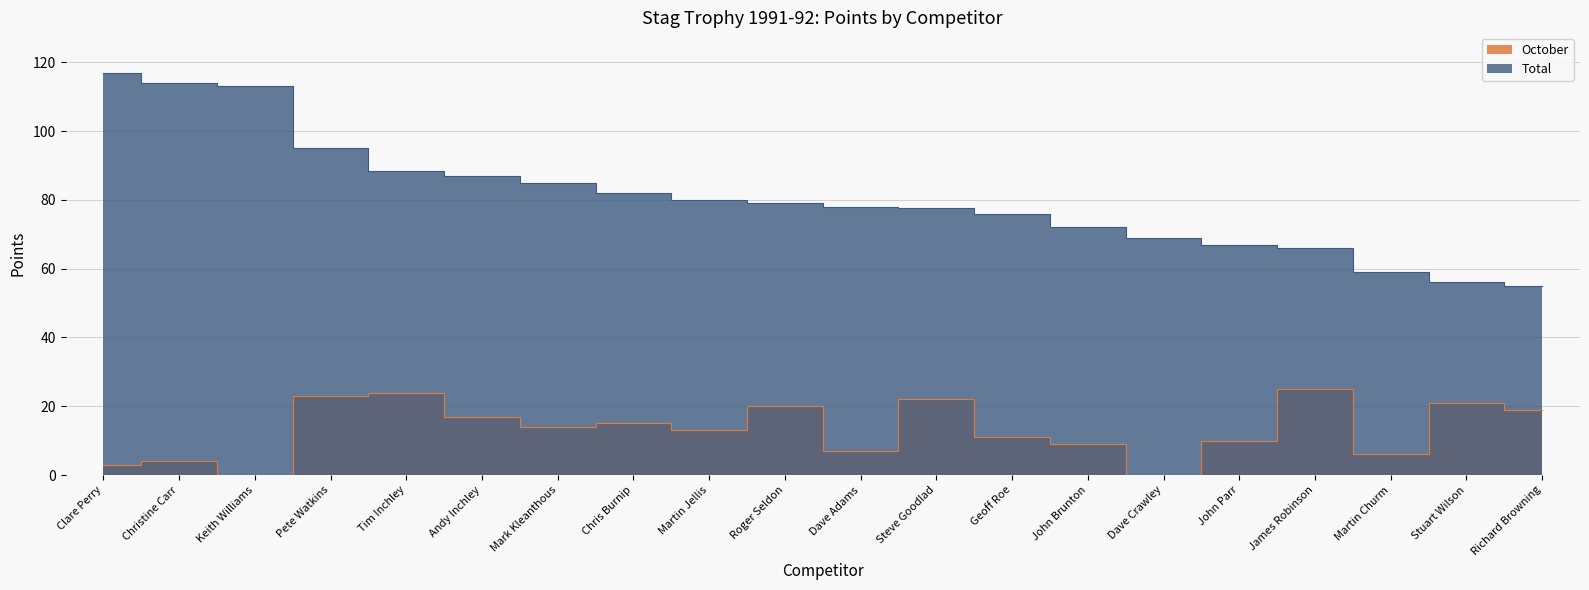

Which label corresponds to the largest value in the chart?

Clare Perry